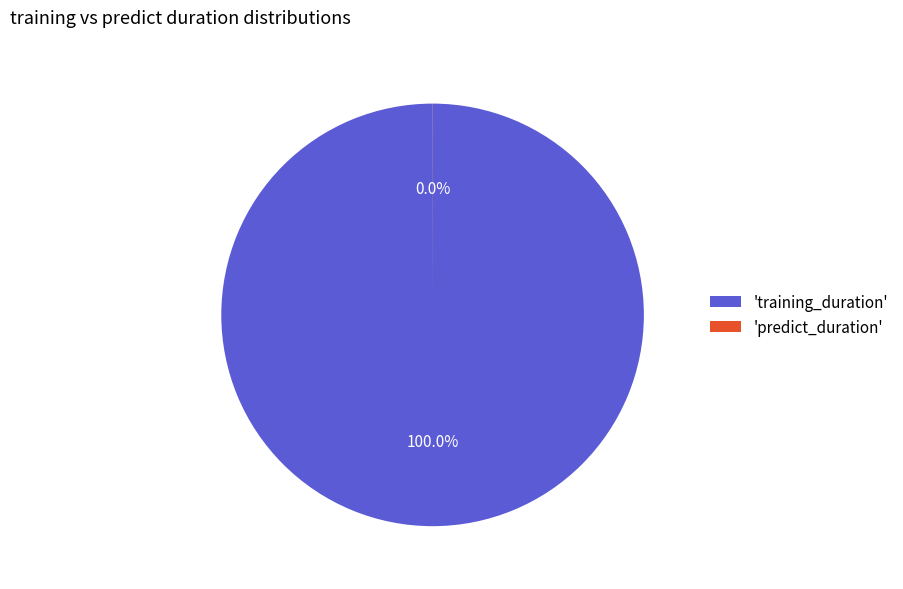

Which slice is the largest?

'training_duration'